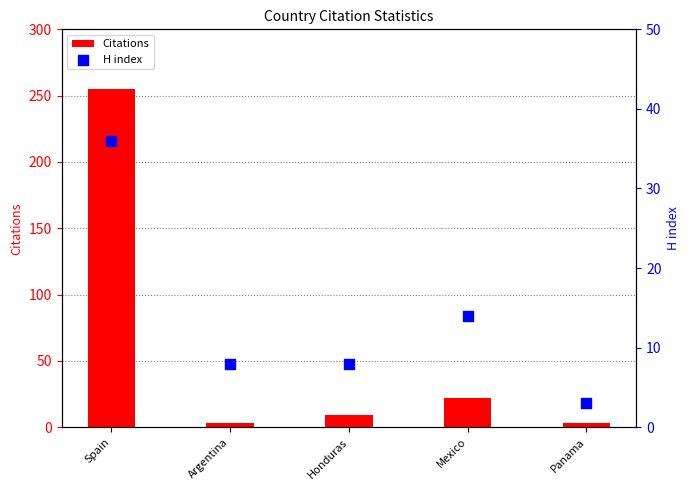

Which series contains the highest Y value?

Citations